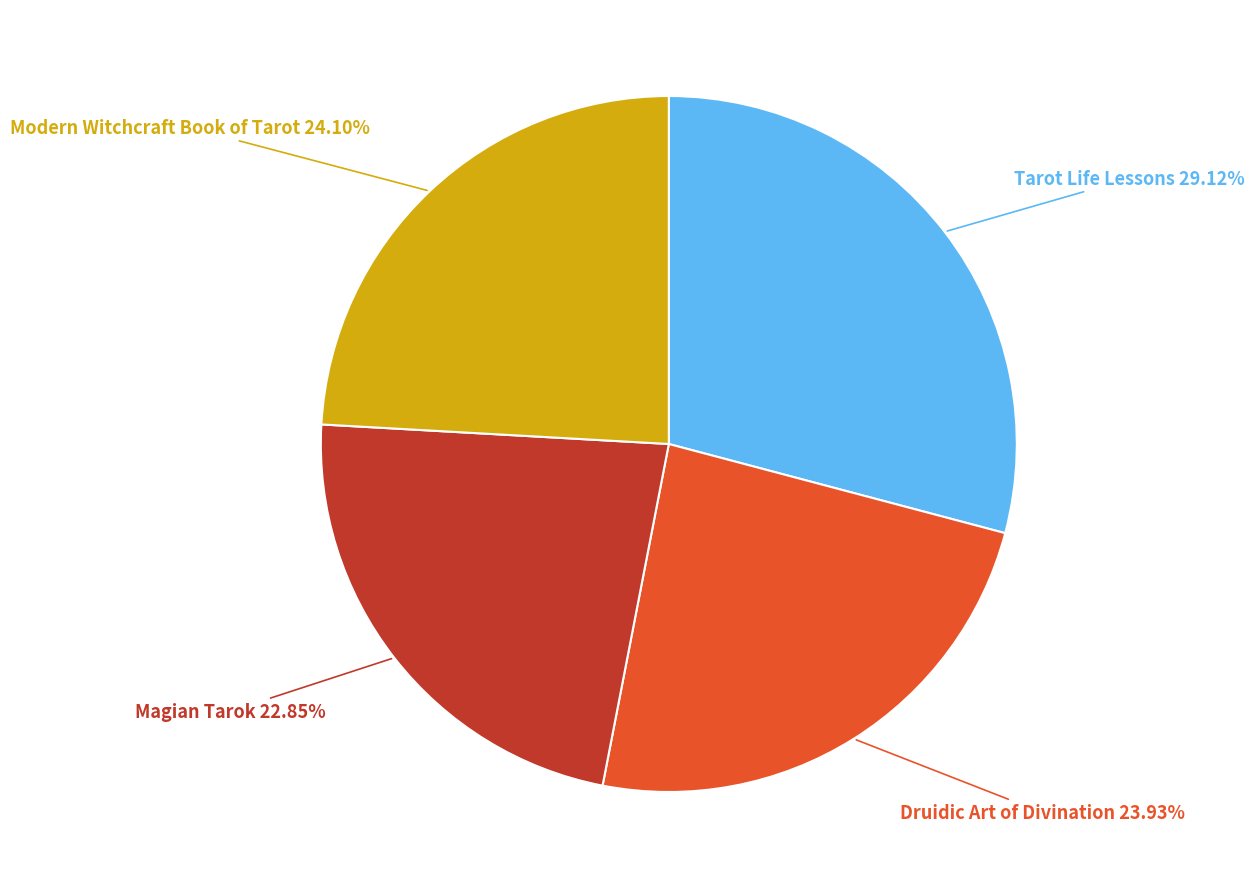

To the nearest percent, what is the difference between the largest and smallest slice percentages?

6%